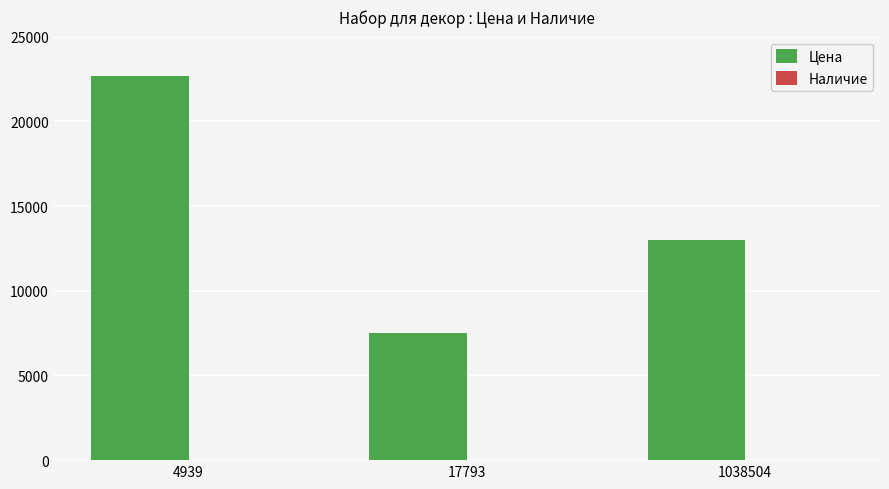

True or false: Цена has a value of 6547 at 4939.

False